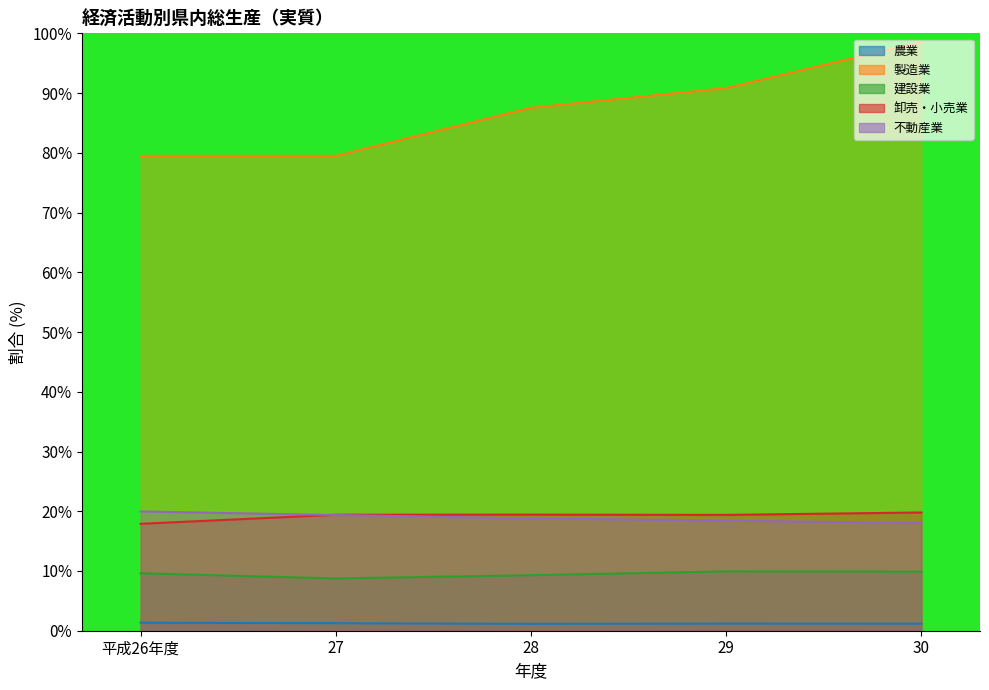

At which label does 不動産業 reach its peak?

平成26年度